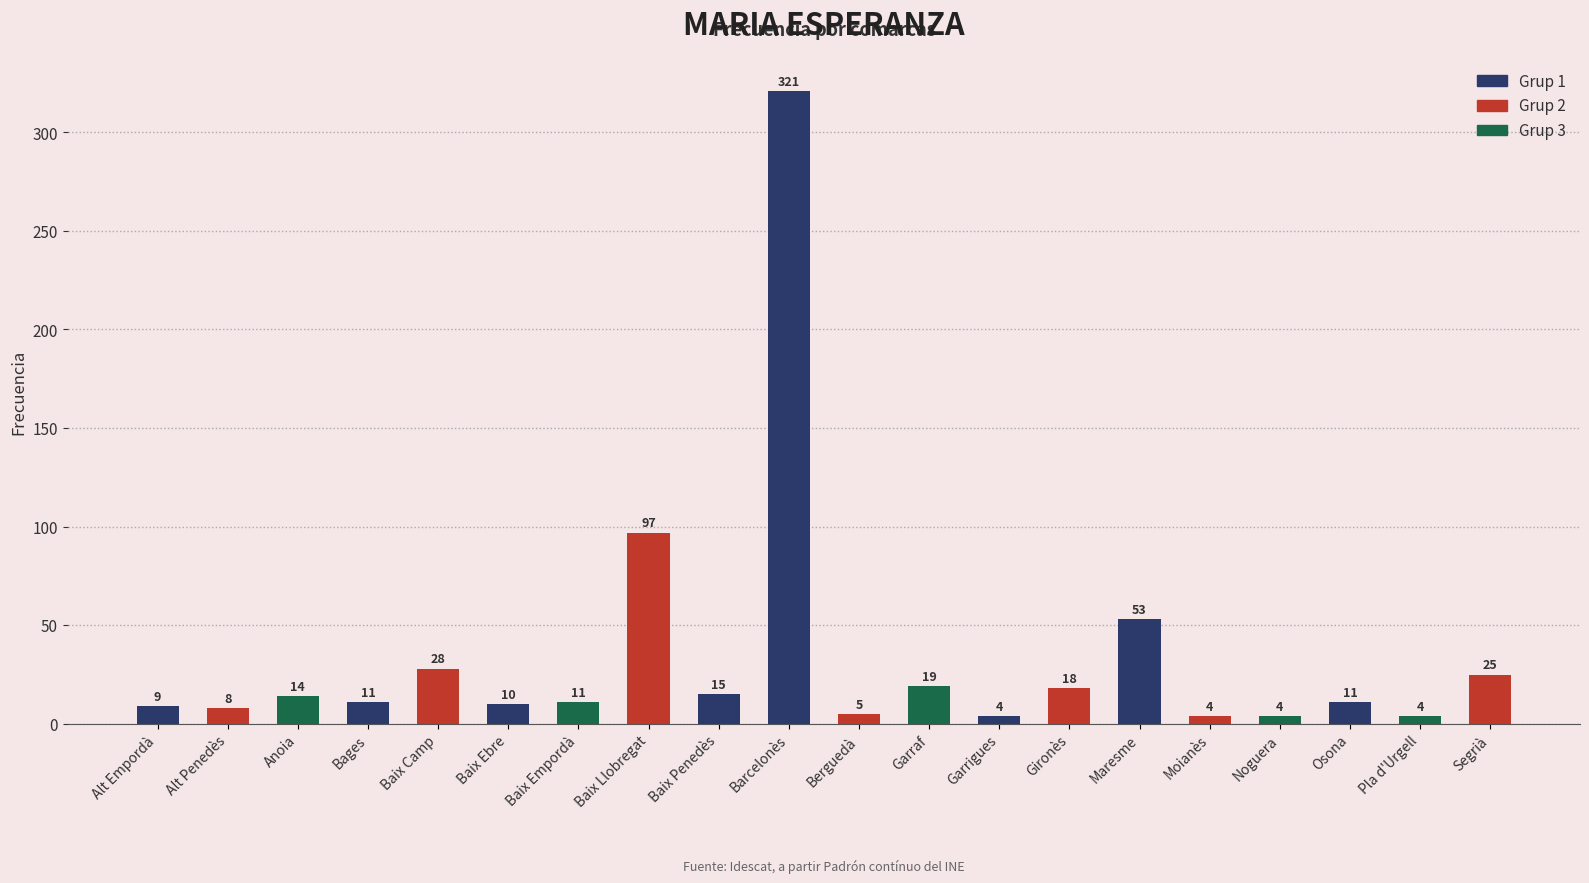

At which label is the value closest to 162?

Baix Llobregat